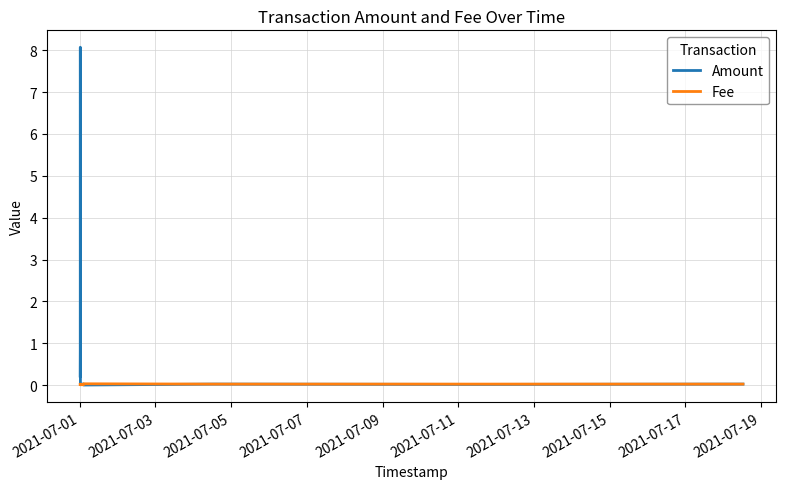

Which series has the largest range (max minus min)?

Amount